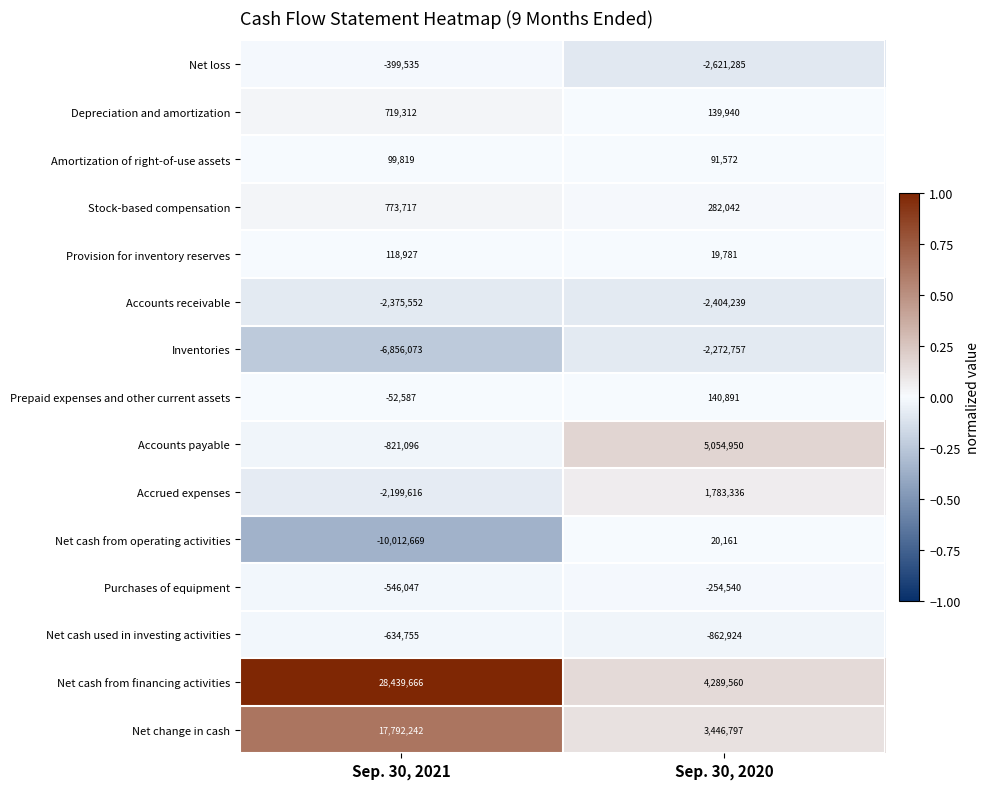

Which label corresponds to the smallest value in the chart?

Sep. 30, 2021